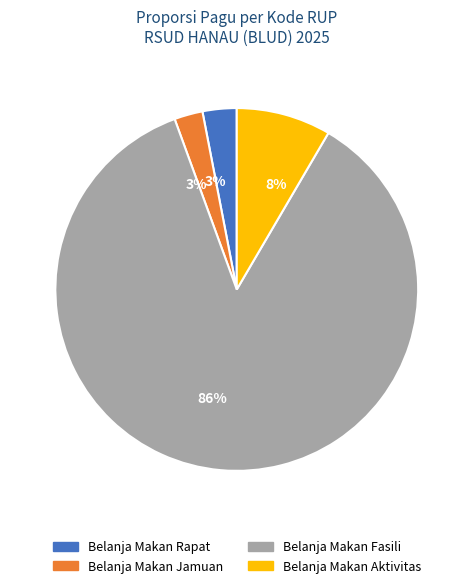

To the nearest percent, what is the difference between the largest and smallest slice percentages?

83%